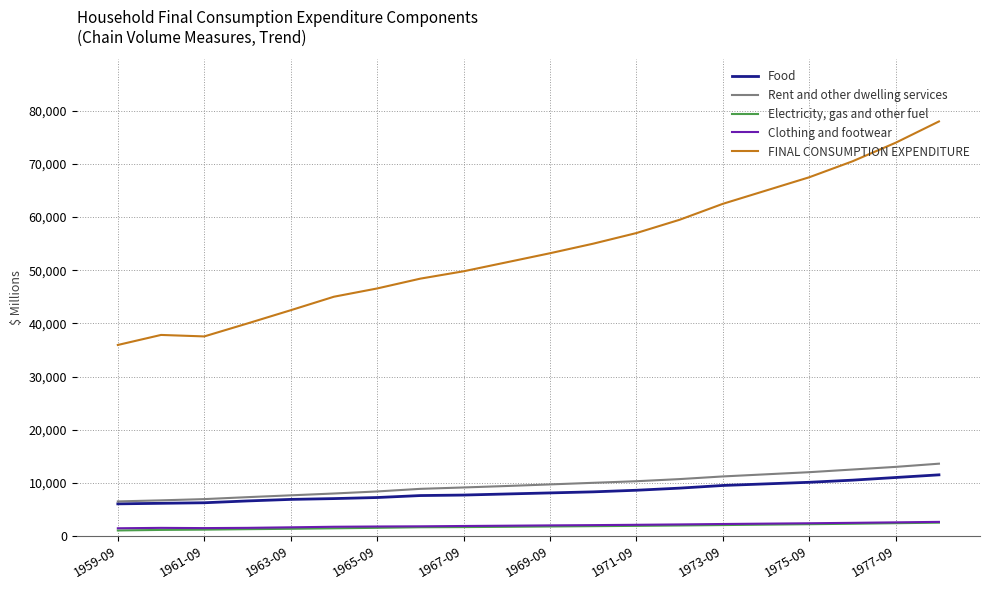

What is the minimum value for Food?

6042